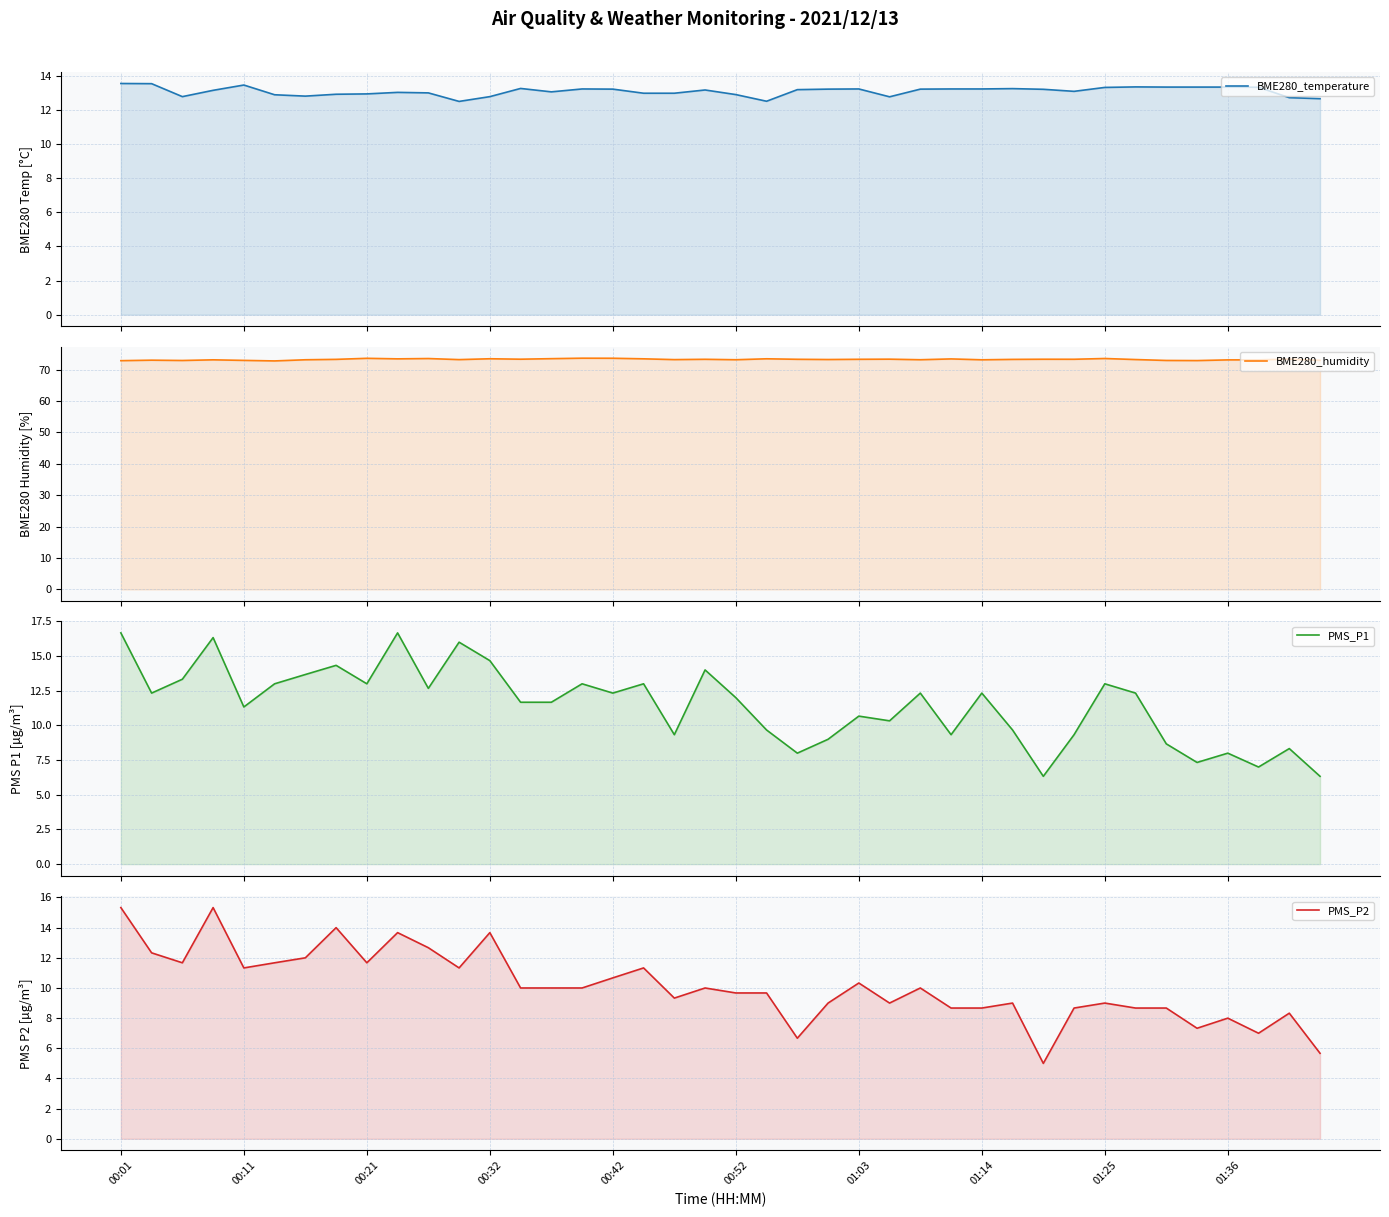

Rank the categories by BME280_humidity value from highest to lowest.

15, 16, 01:25, 32, 10, 14, 12, 21, 17, 01:36, 27, 38, 25, 13, 30, 31, 19, 22, 24, 01:14, 29, 23, 33, 11, 18, 20, 26, 01:03, 28, 00:32, 37, 36, 00:11, 39, 00:42, 34, 00:21, 35, 00:01, 00:52